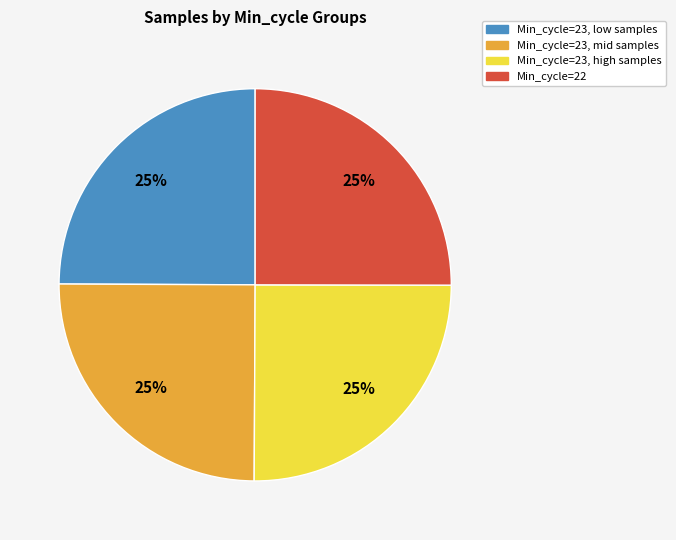

Count the number of slices in the pie.

4